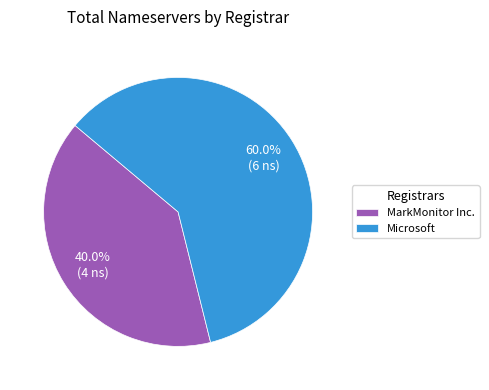

To the nearest percent, what is the difference between the largest and smallest slice percentages?

20%